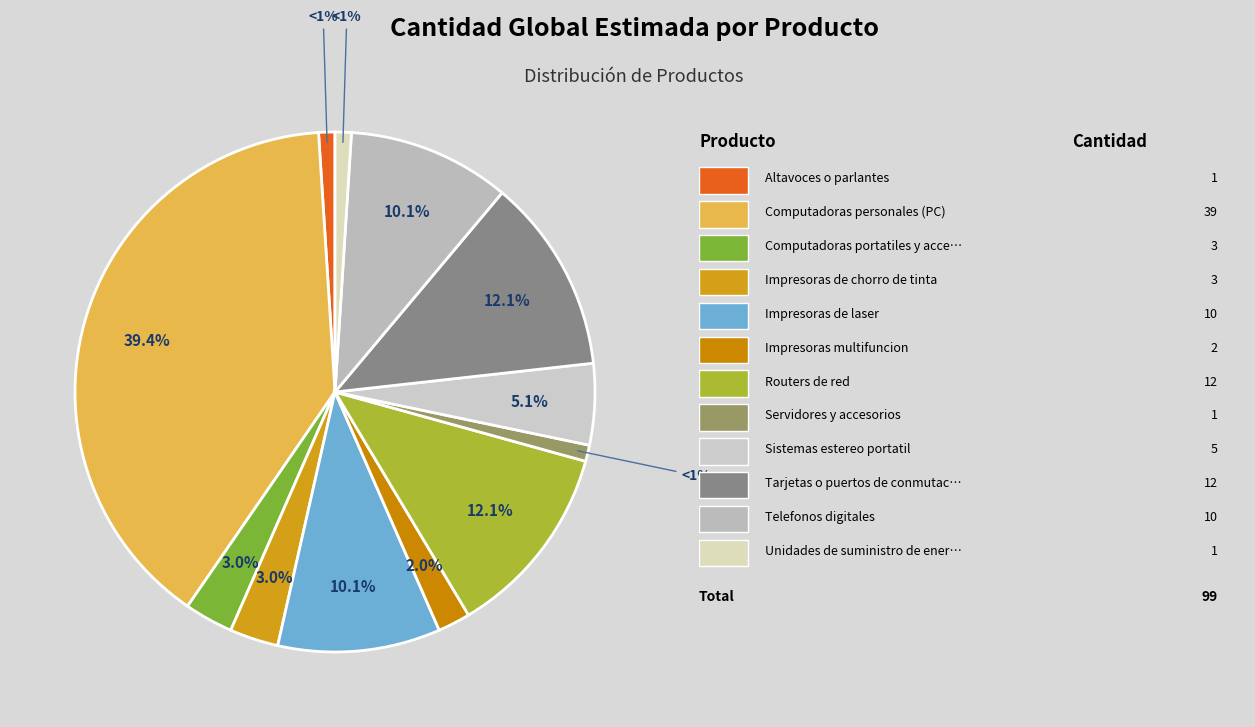

Count the number of slices in the pie.

12